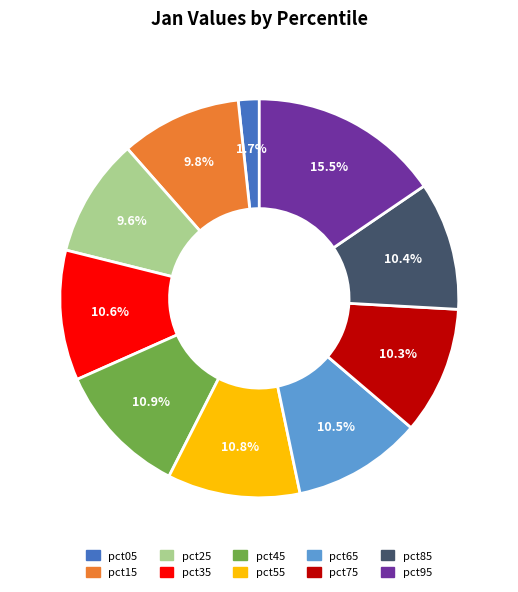

To the nearest percent, what portion does pct85 represent?

10%